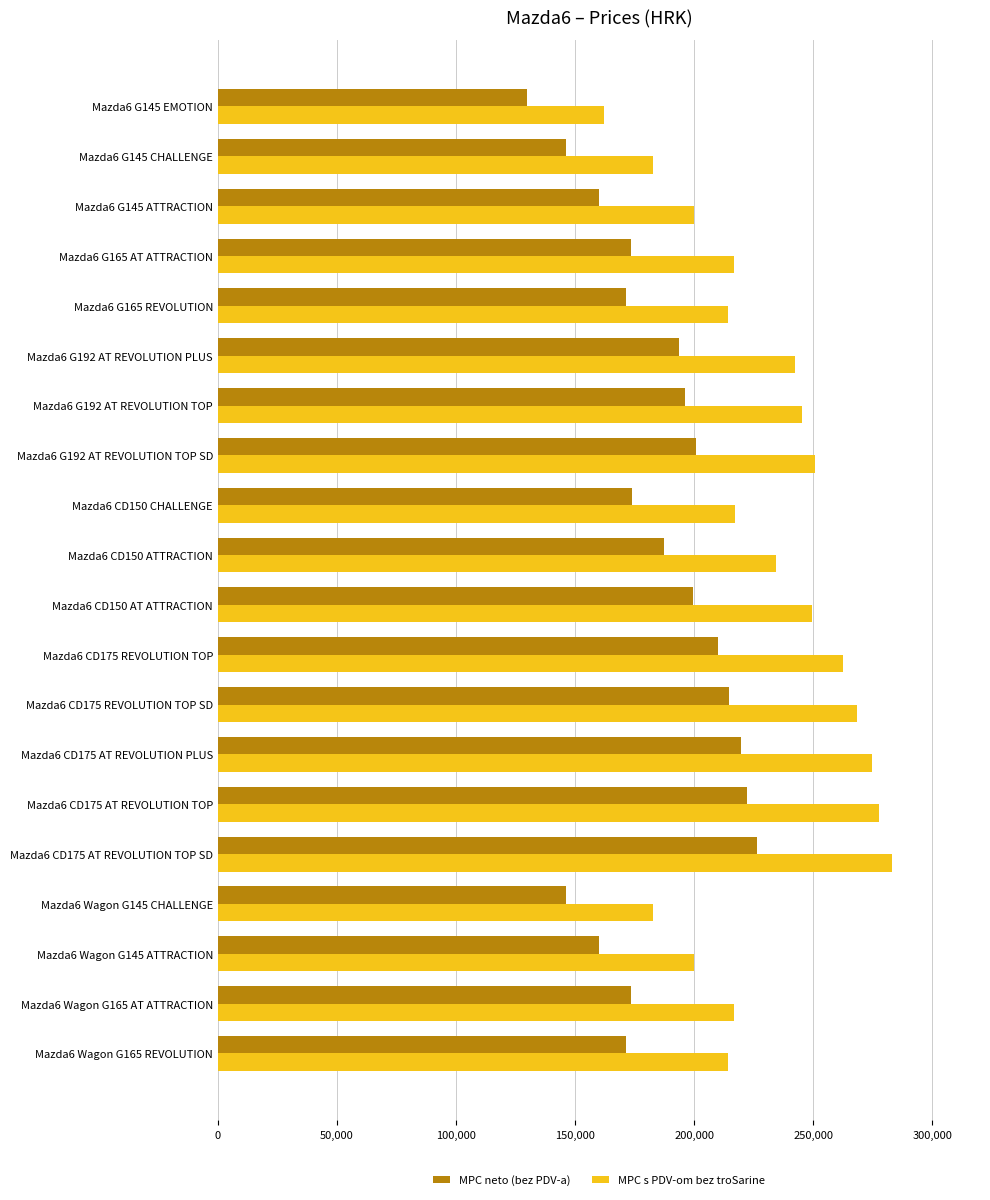

What is the total value across all series at Mazda6 CD175 REVOLUTION TOP SD?

482760